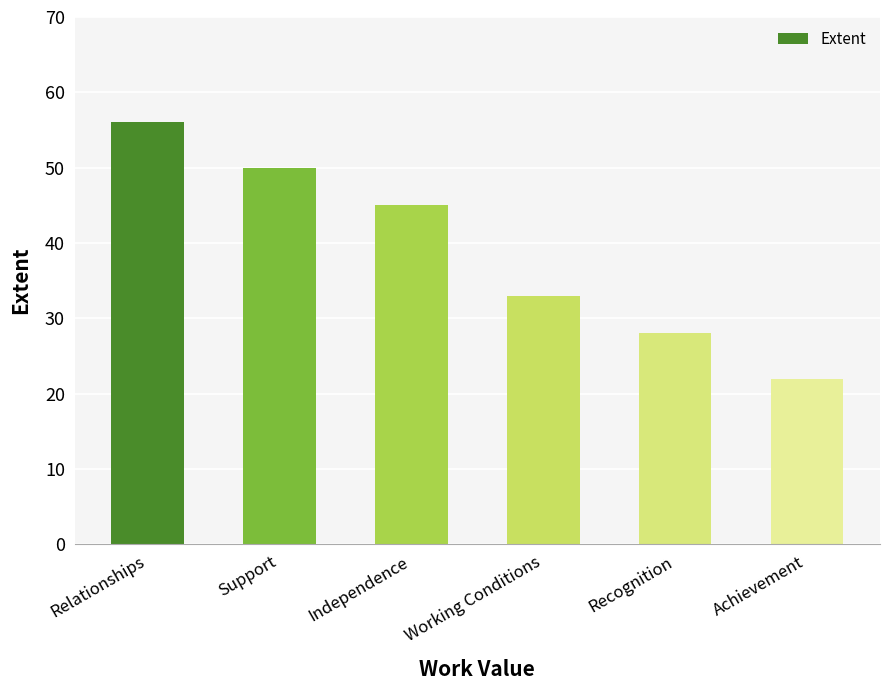

At which category does the chart reach its minimum across all series?

Achievement